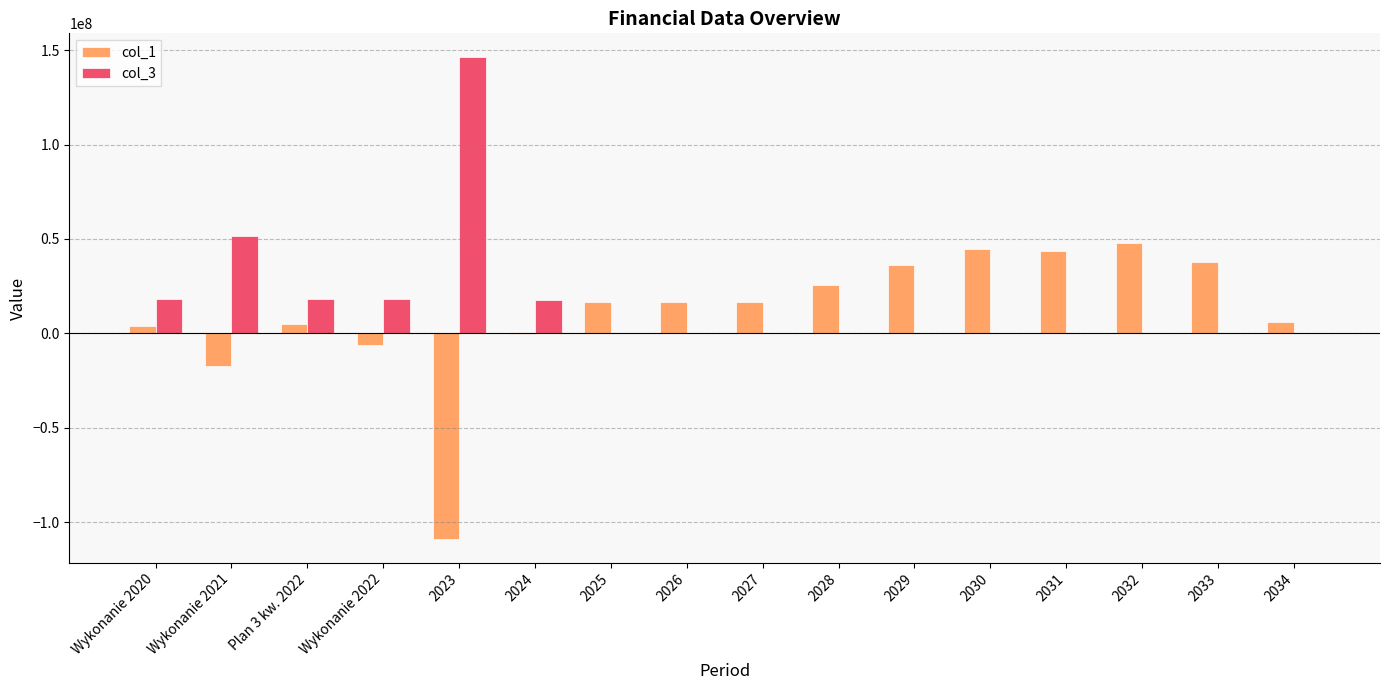

How many data points does each series have?

16